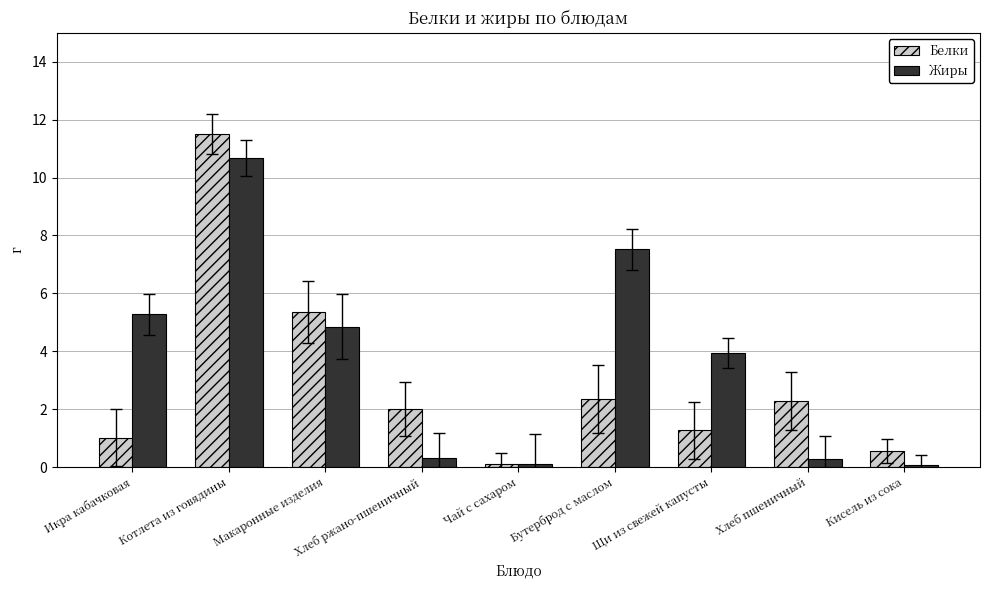

What is the approximate value of Жиры at Щи из свежей капусты?

3.9